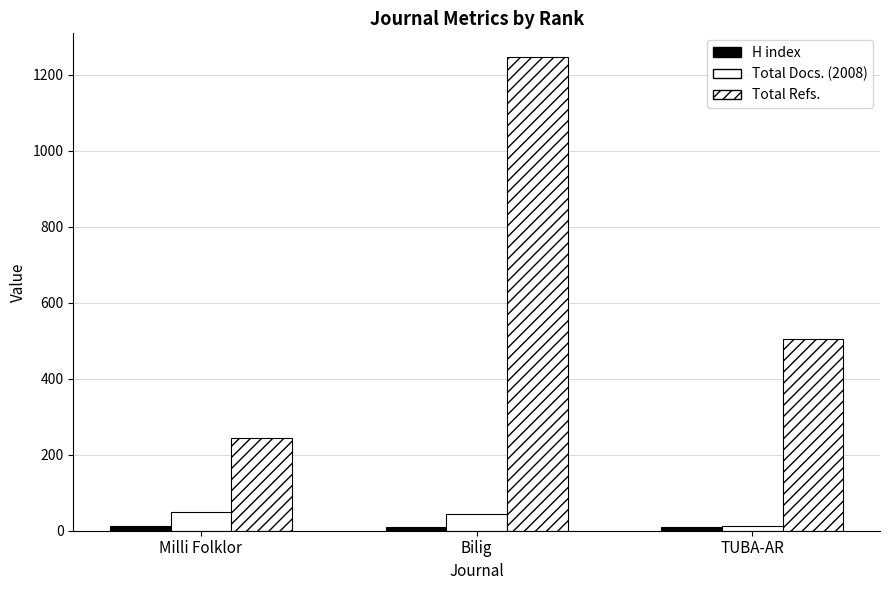

Does the chart contain any negative values?

No